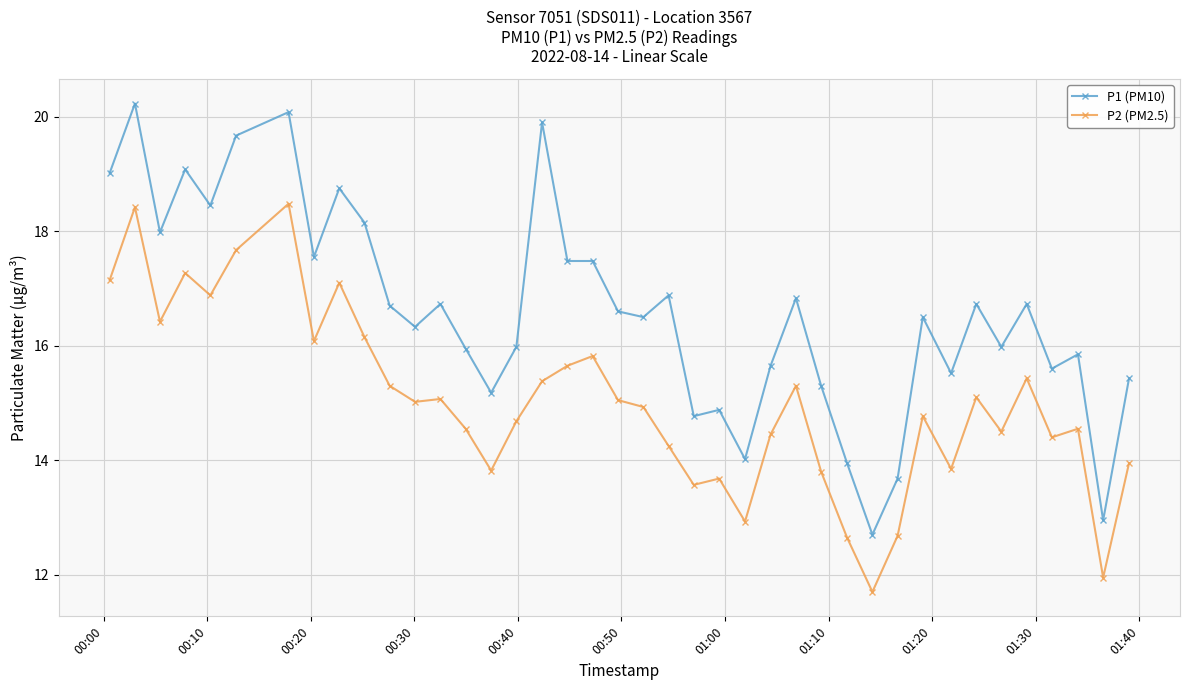

What is the greatest value displayed?

20.2